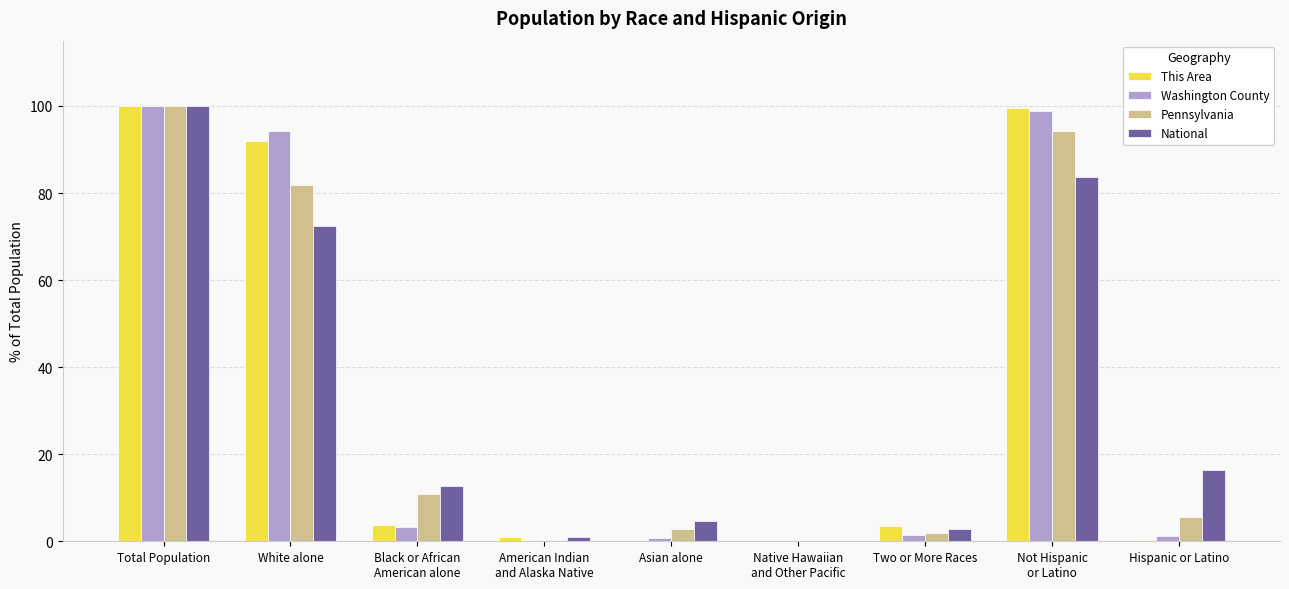

How many groups of bars are there?

9